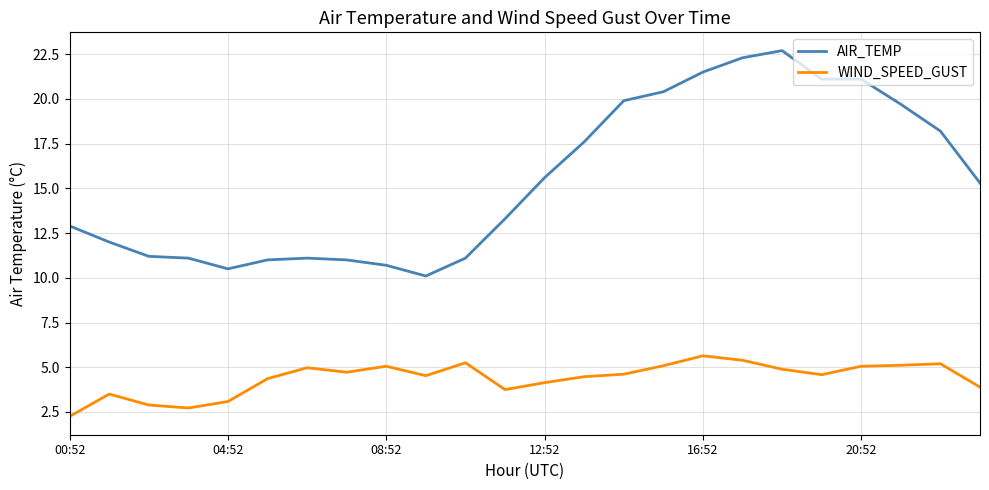

Count the number of data series in this chart.

2